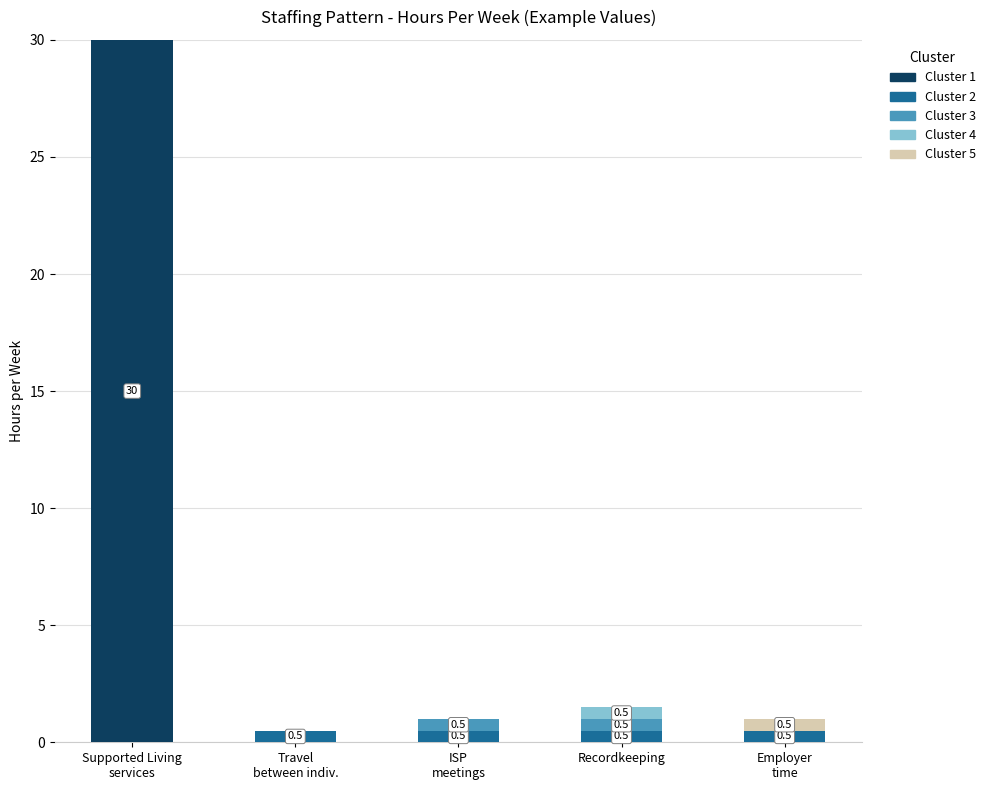

At which category is the sum across all series the highest?

Supported Living
services